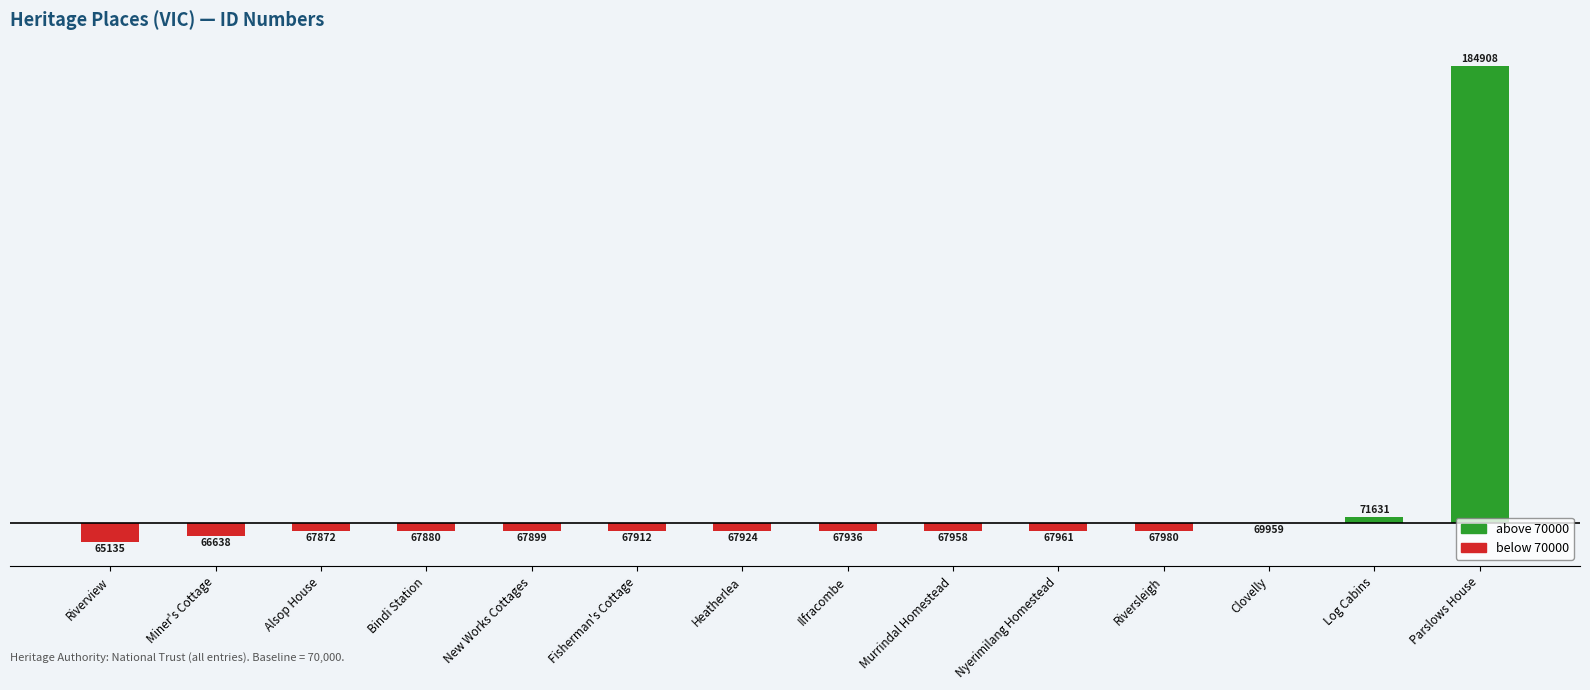

At which label is below 70000 closest to -2432?

Alsop House